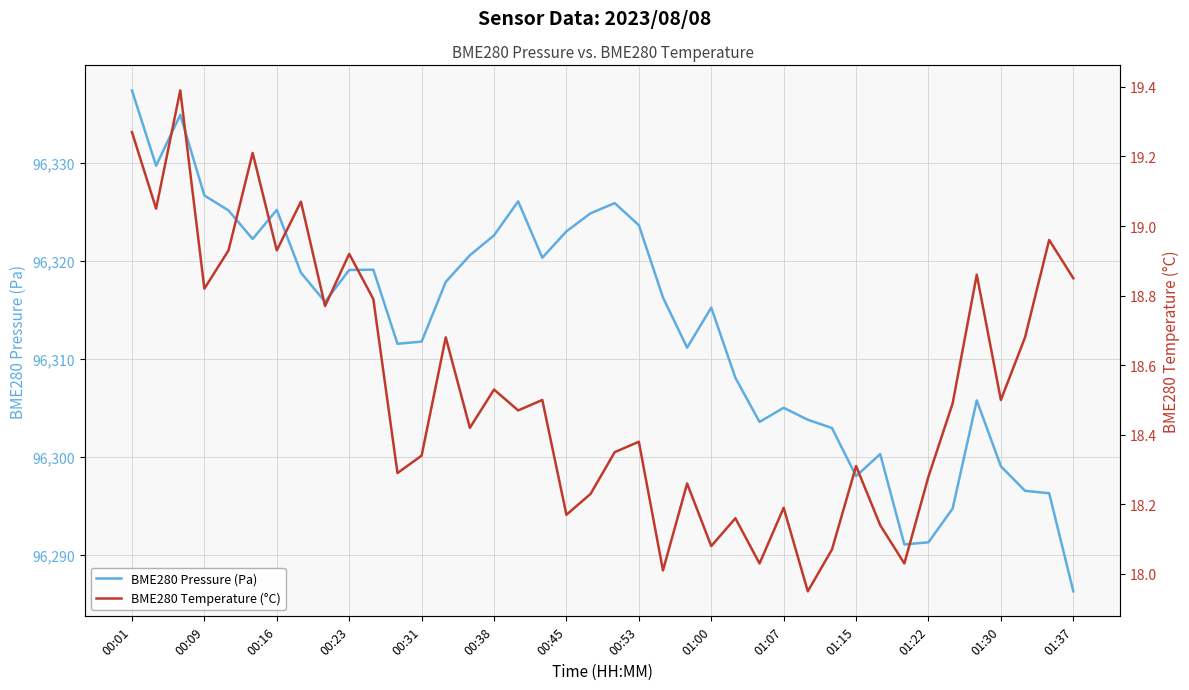

True or false: BME280 Pressure (Pa) has a value of 96305.0 at 01:07.

True